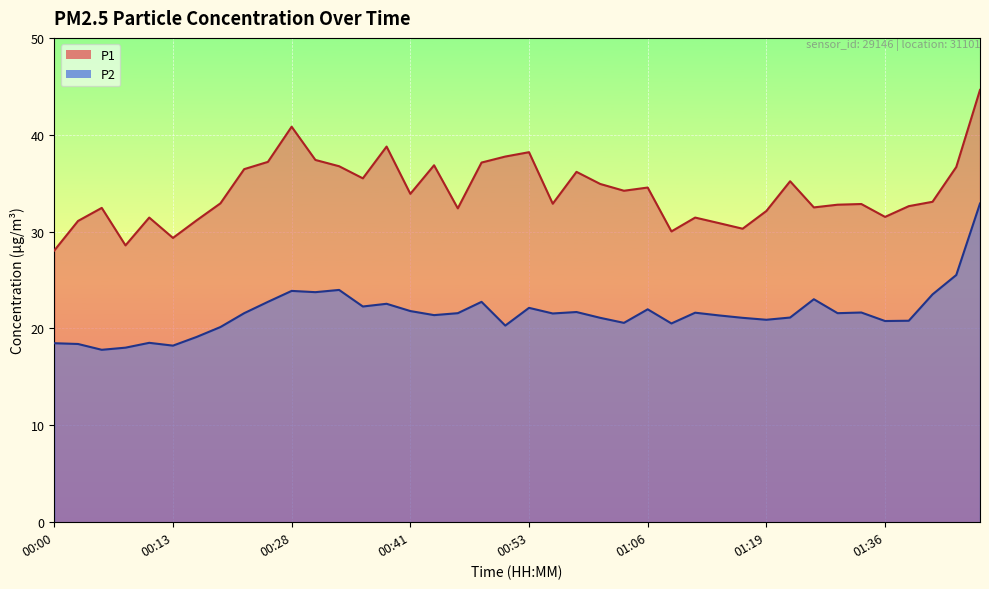

Reading right to left, extract all data points from this chart.

P1: 01:46=44.6	01:44=36.7	01:41=33.1	01:39=32.6	01:36=31.5	01:34=32.9	01:31=32.8	01:28=32.5	01:22=35.2	01:19=32.1	01:16=30.3	01:14=30.9	01:11=31.4	01:09=30.0	01:06=34.5	01:04=34.2	01:01=34.9	00:58=36.2	00:56=32.9	00:53=38.2	00:51=37.8	00:48=37.1	00:46=32.4	00:44=36.9	00:41=33.9	00:39=38.8	00:36=35.5	00:33=36.8	00:31=37.4	00:28=40.8	00:23=37.2	00:20=36.5	00:18=32.9	00:15=31.2	00:13=29.4	00:10=31.4	00:07=28.6	00:05=32.5	00:02=31.1	00:00=28.1
P2: 01:46=32.9	01:44=25.5	01:41=23.5	01:39=20.8	01:36=20.8	01:34=21.6	01:31=21.6	01:28=23.0	01:22=21.1	01:19=20.9	01:16=21.1	01:14=21.4	01:11=21.6	01:09=20.5	01:06=22.0	01:04=20.6	01:01=21.1	00:58=21.7	00:56=21.6	00:53=22.1	00:51=20.3	00:48=22.8	00:46=21.6	00:44=21.4	00:41=21.8	00:39=22.6	00:36=22.3	00:33=24.0	00:31=23.8	00:28=23.9	00:23=22.8	00:20=21.6	00:18=20.1	00:15=19.1	00:13=18.2	00:10=18.5	00:07=18.0	00:05=17.8	00:02=18.4	00:00=18.5